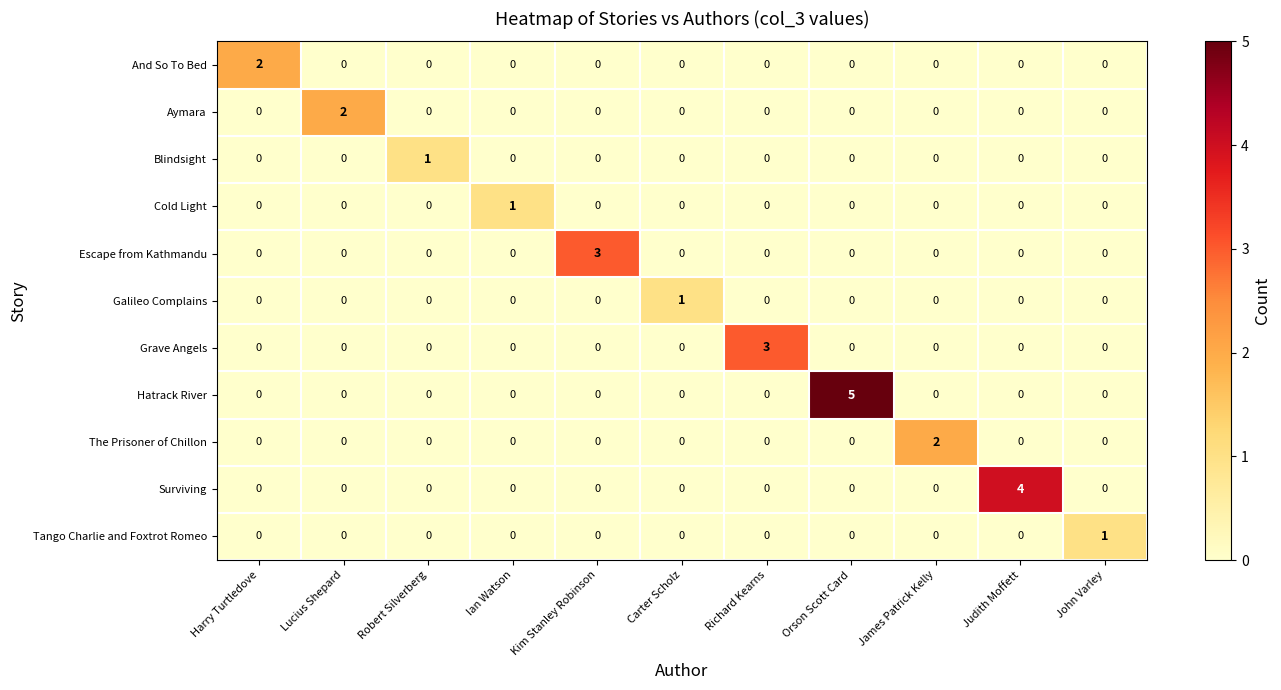

Is it true that And So To Bed equals 1 at Richard Kearns?

False